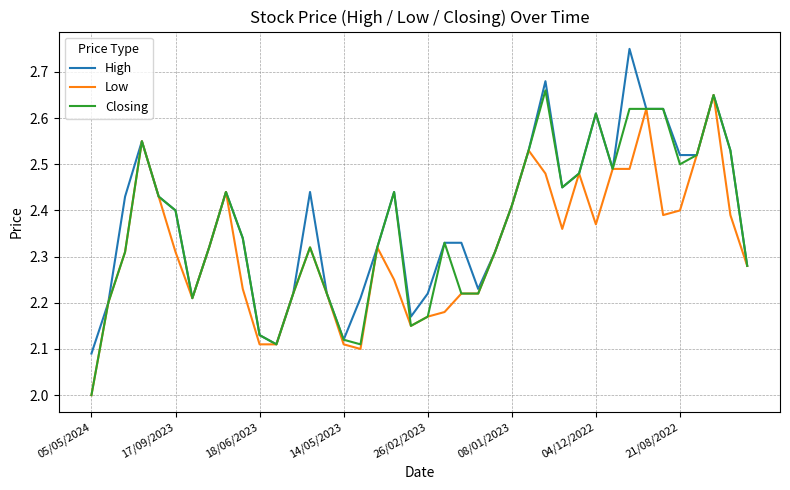

What is the minimum value shown in the chart?

2.0